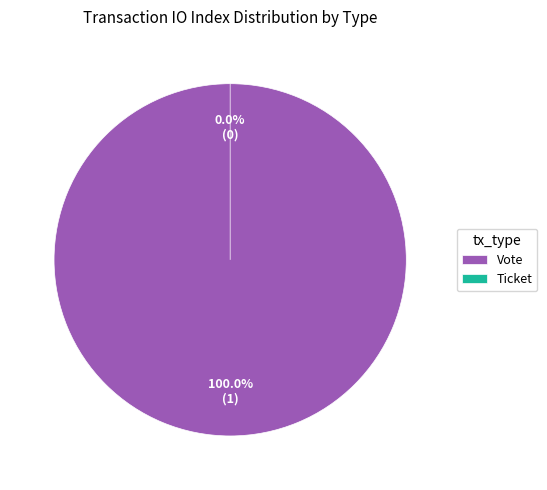

How many slices are in this pie chart?

2